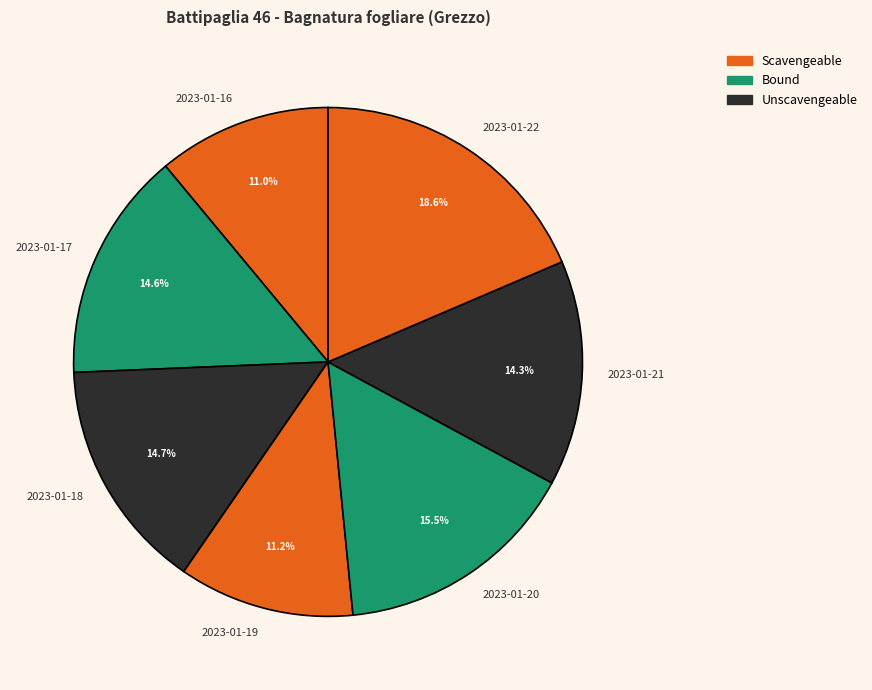

Do 2023-01-19 and 2023-01-18 together represent more than half of the pie?

No